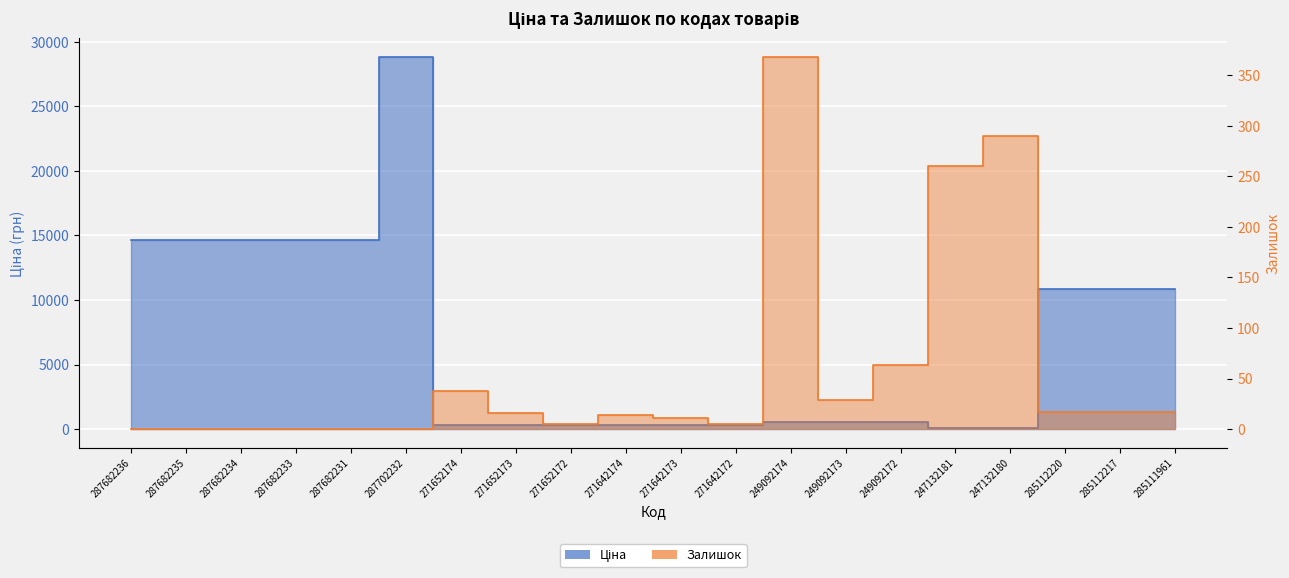

Reading left to right, what are all the values shown in this chart?

Ціна: 287682236=14649.6	287682235=14649.6	287682234=14649.6	287682233=14649.6	287682231=14649.6	287702232=28821.8	271652174=314.7	271652173=314.7	271652172=314.7	271642174=300.6	271642173=300.6	271642172=300.6	249092174=584.9	249092173=584.9	249092172=584.9	247132181=110.5	247132180=110.5	285112220=10840.1	285112217=10840.1	285111961=10840.1
Залишок: 287682236=0.0	287682235=0.0	287682234=0.0	287682233=0.0	287682231=0.0	287702232=0.0	271652174=38.0	271652173=16.0	271652172=5.0	271642174=14.0	271642173=11.0	271642172=5.0	249092174=368.0	249092173=29.0	249092172=63.0	247132181=260.0	247132180=290.0	285112220=17.0	285112217=17.0	285111961=17.0